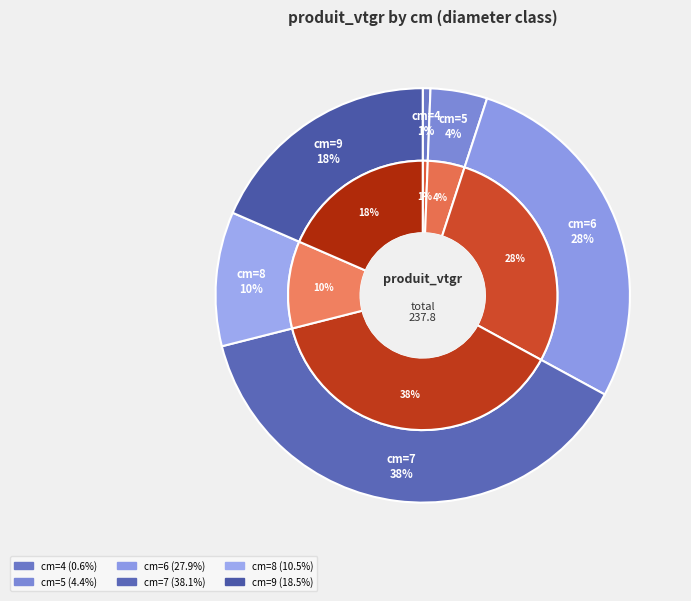

How many segments does this pie chart have?

6